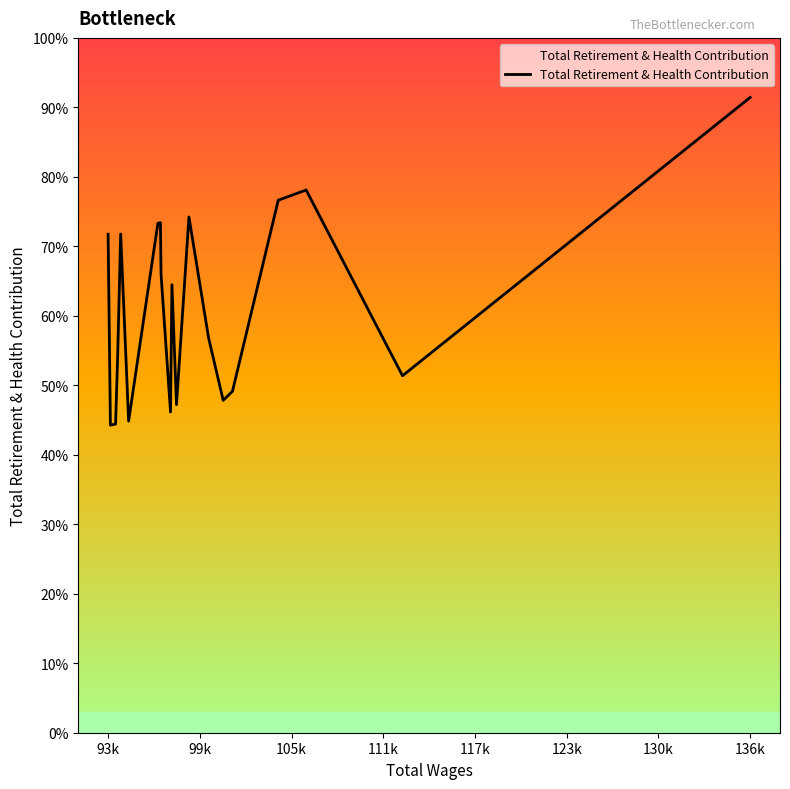

Does the chart have visible grid lines?

No